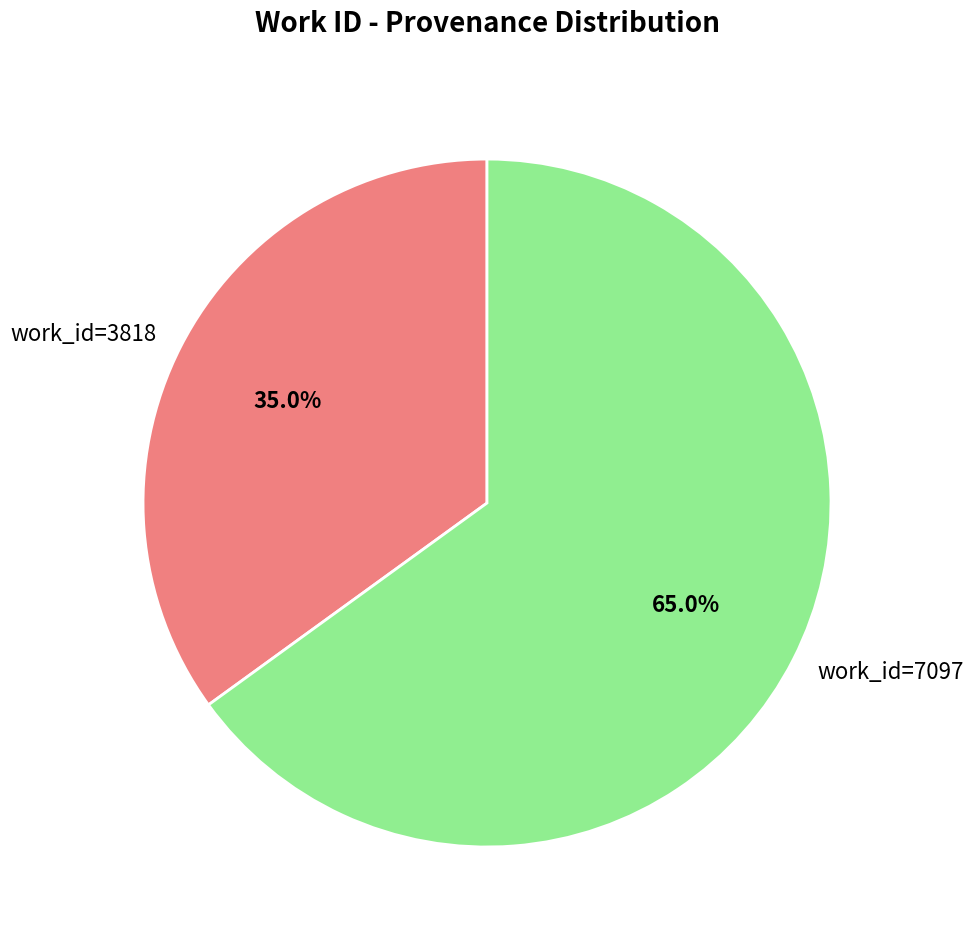

Which category has the smallest portion of the pie?

work_id=3818